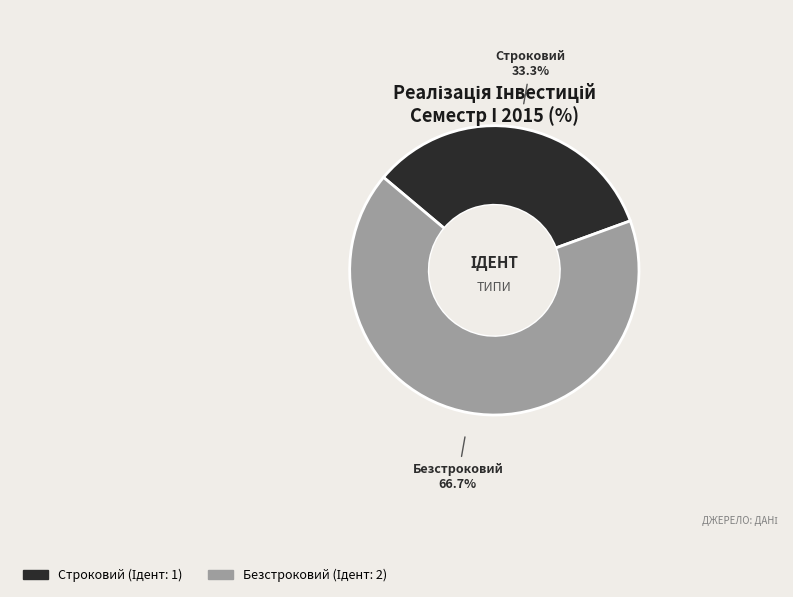

Between Безстроковий and Строковий, which is larger?

Безстроковий